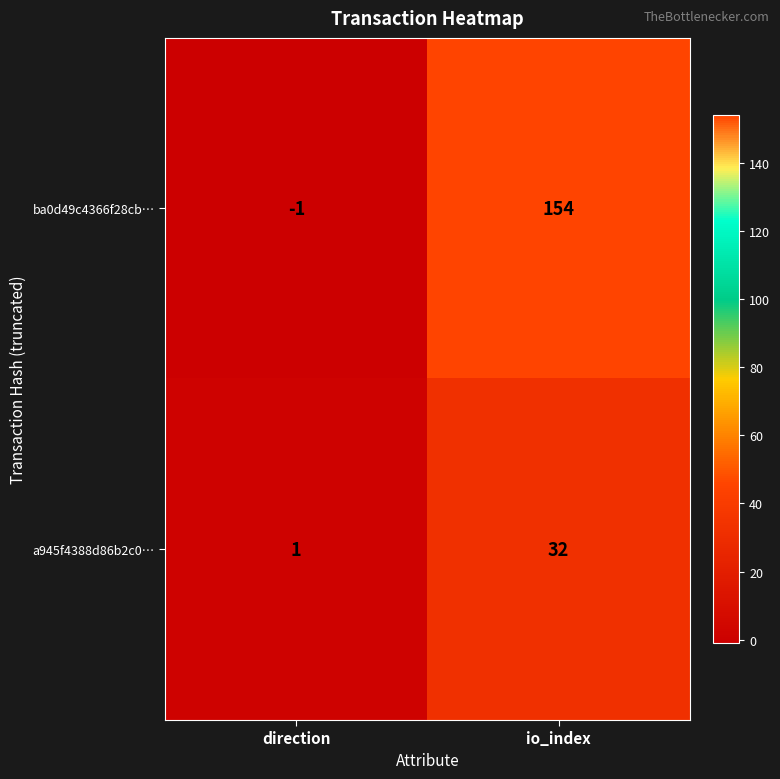

Rank the series by their average value, from lowest to highest.

a945f4388d86b2c0…, ba0d49c4366f28cb…